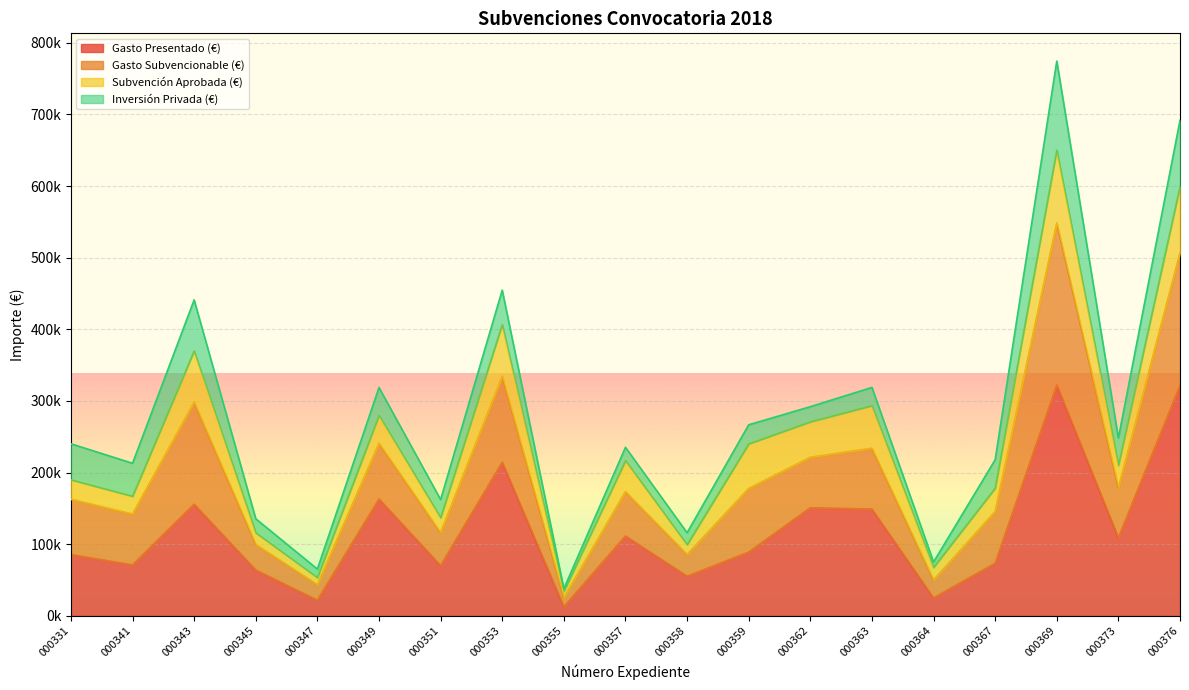

True or false: Gasto Subvencionable (€) has a value of 196055.7 at 000353.

False